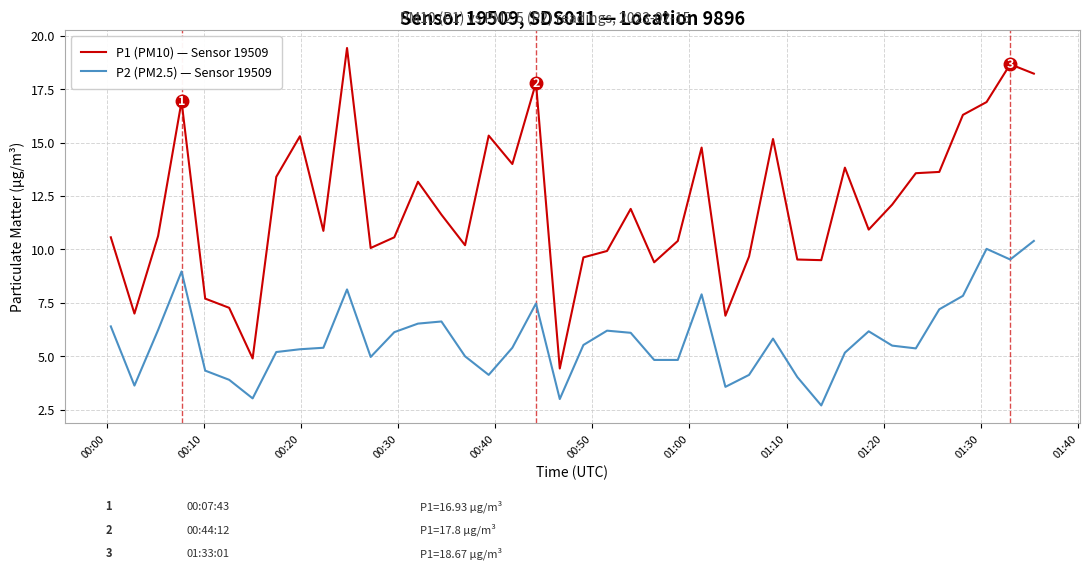

What is the smallest value displayed?

2.7